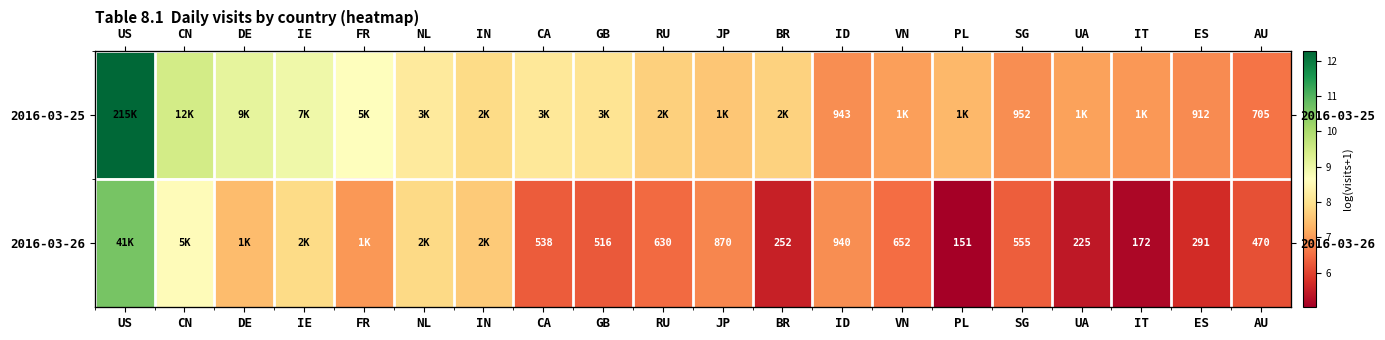

The 2016-03-25 series shows 7.7 at BR. True or false?

True